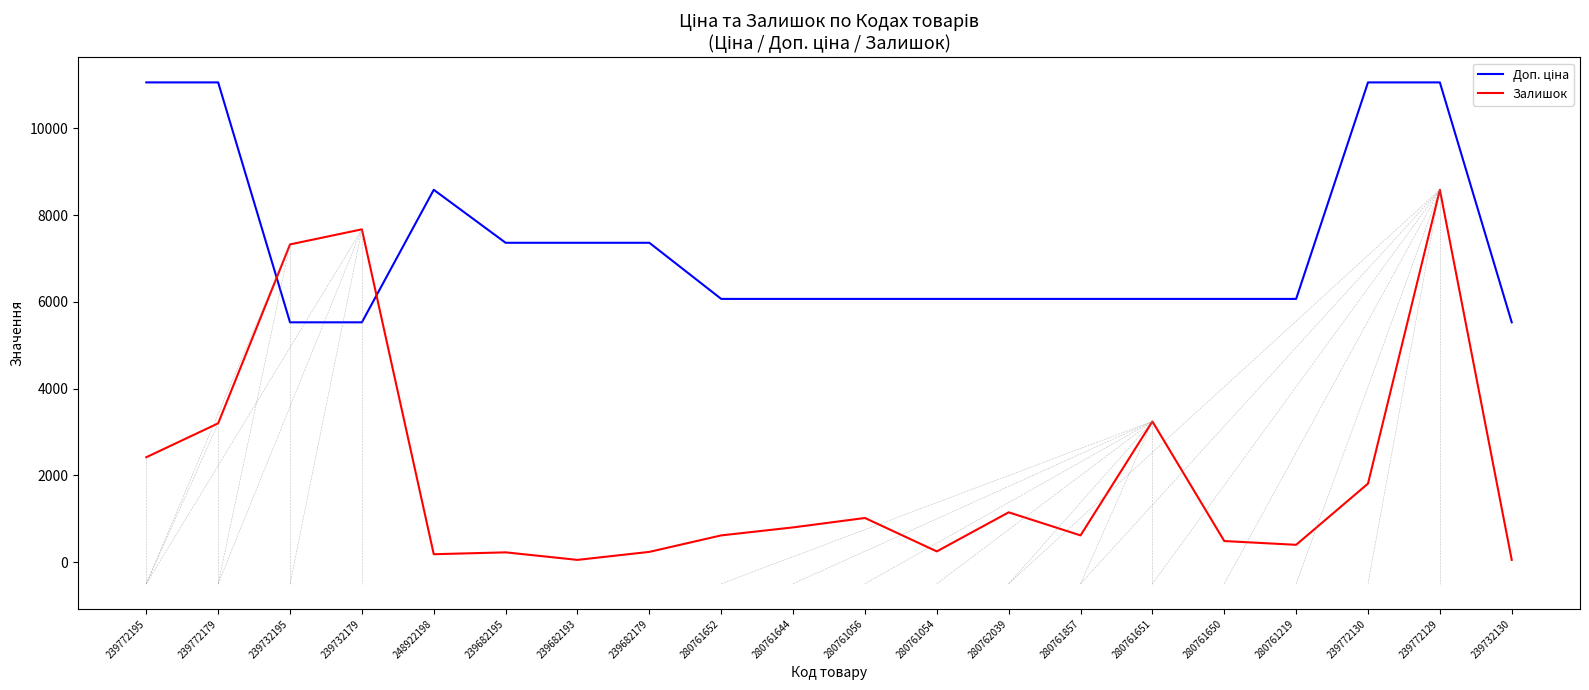

The Залишок series shows 803.7 at 280761644. True or false?

True